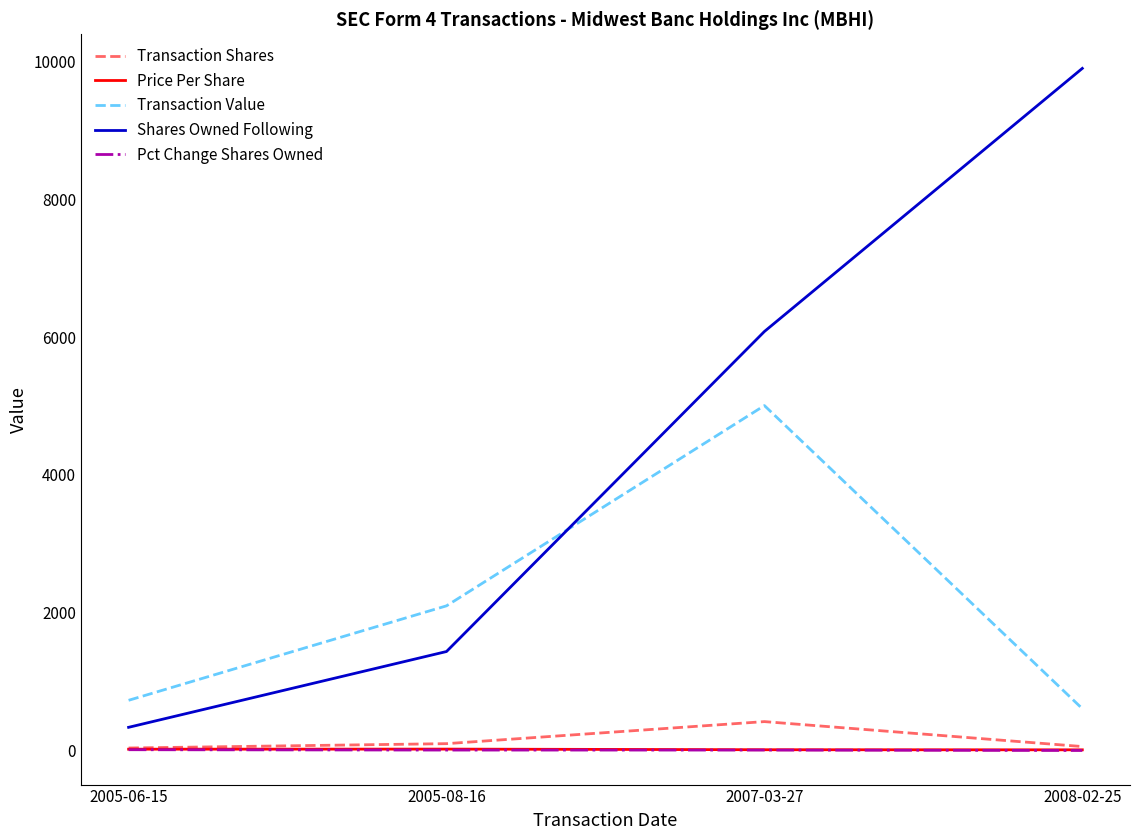

At how many categories does at least one series exceed 4696?

2